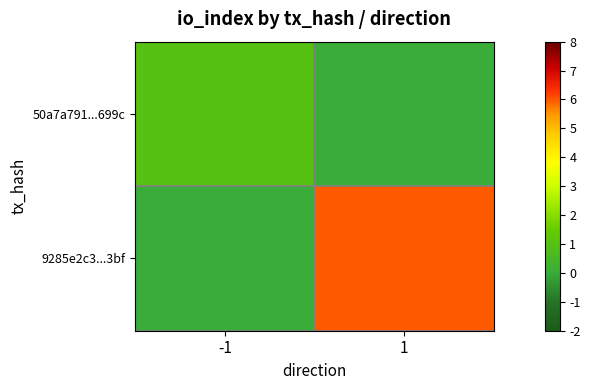

What is the total value across all series at 1?

6